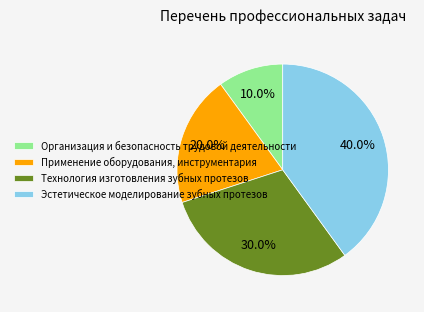

To the nearest percent, what percentage of the pie is Эстетическое моделирование зубных протезов?

40%